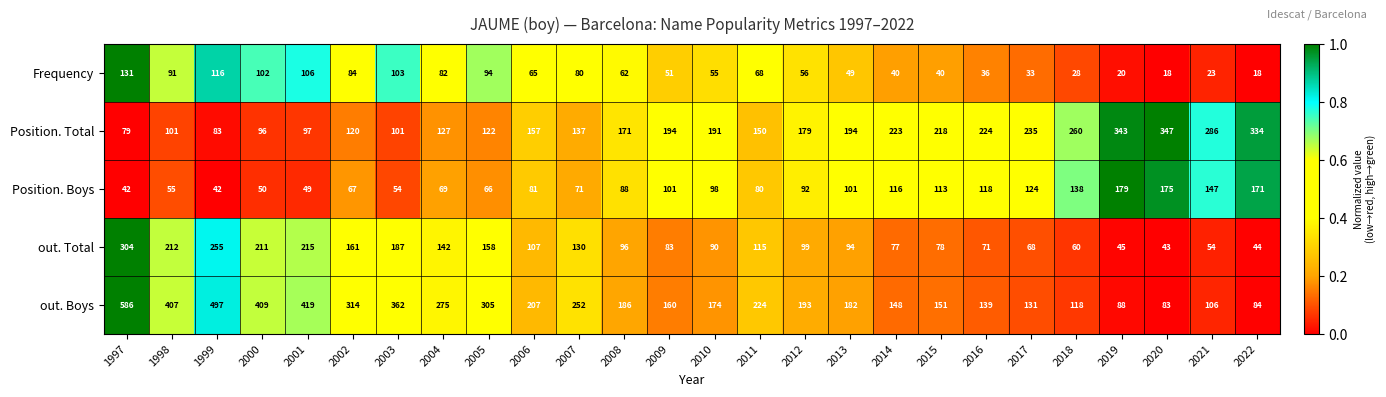

How many distinct data groups are displayed?

5